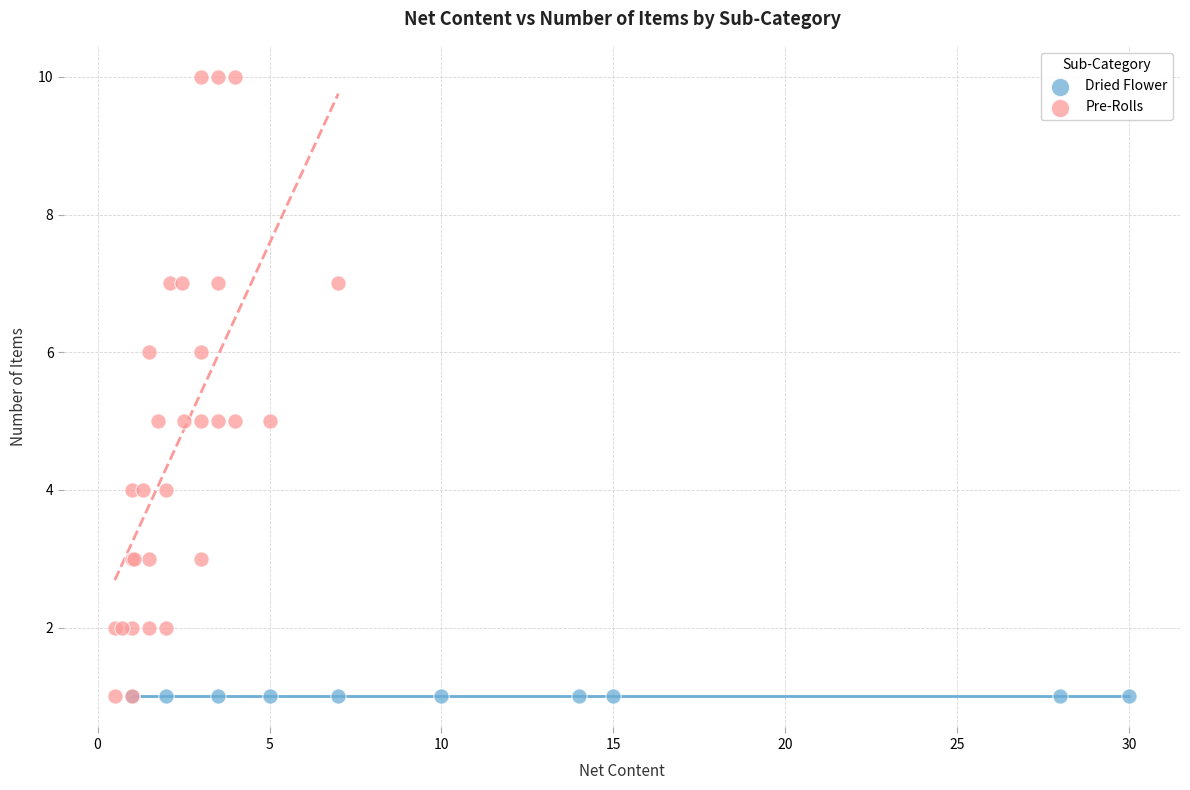

Which series contains the highest Y value?

Pre-Rolls